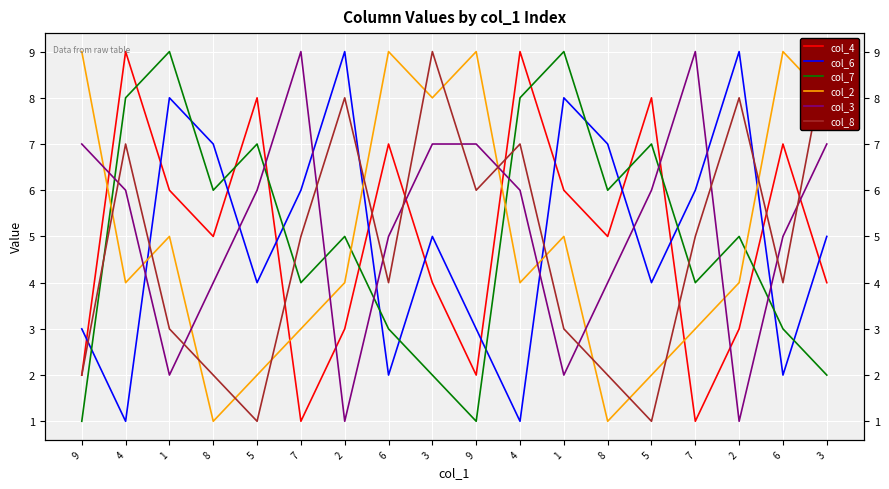

List the labels in order of col_4 value, largest first.

4, 4, 5, 5, 6, 6, 1, 1, 8, 8, 3, 3, 2, 2, 9, 9, 7, 7